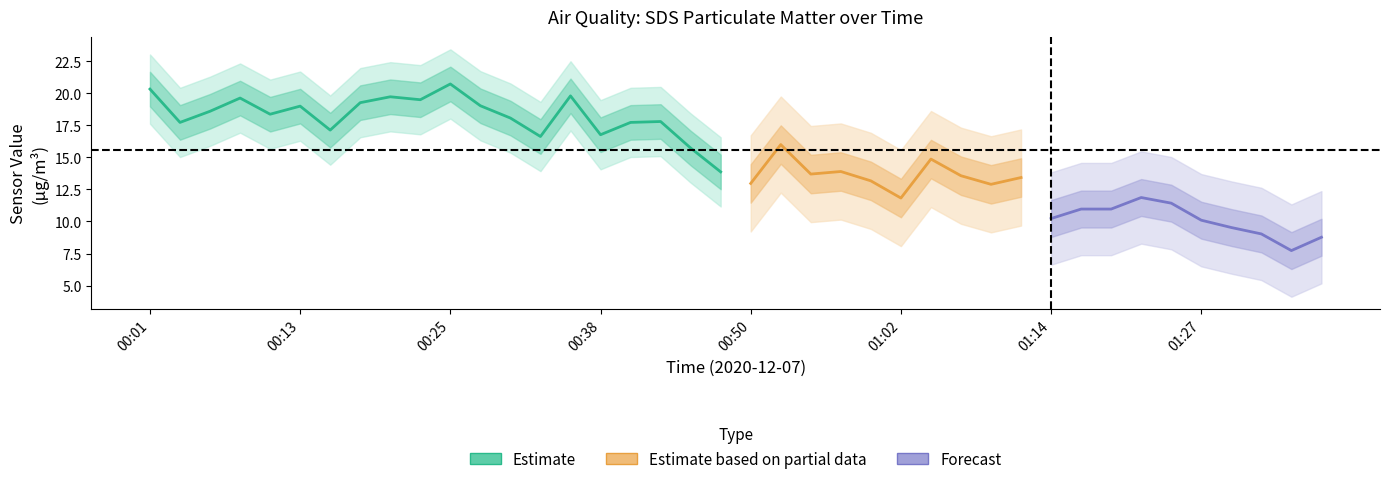

List the labels in order of SDS_P1 value, smallest first.

01:34, 01:37, 01:27, 01:14, 01:29, 01:32, 01:02, 01:17, 01:10, 00:50, 01:19, 01:00, 01:12, 01:07, 00:55, 00:47, 00:57, 01:24, 01:05, 01:22, 00:45, 00:52, 00:33, 00:38, 00:15, 00:03, 00:40, 00:43, 00:30, 00:11, 00:06, 00:13, 00:28, 00:18, 00:23, 00:08, 00:20, 00:35, 00:01, 00:25